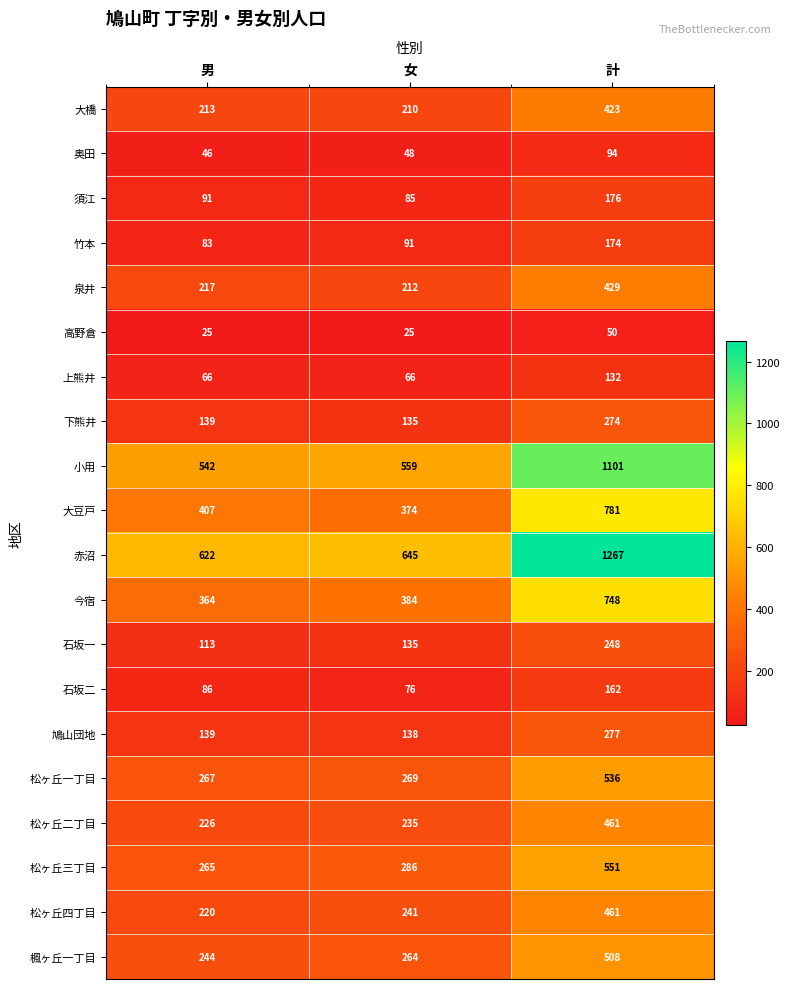

What is the maximum value shown in the chart?

1267